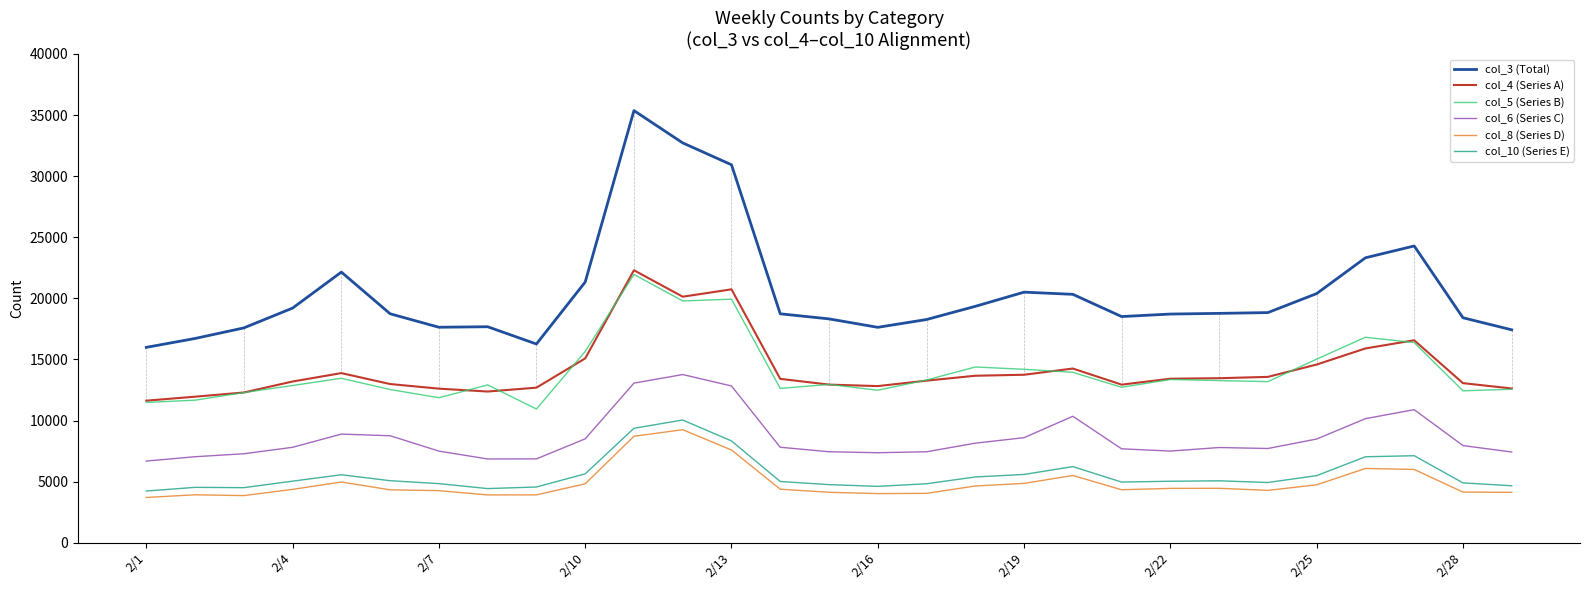

Which series has the widest spread of values?

col_3 (Total)